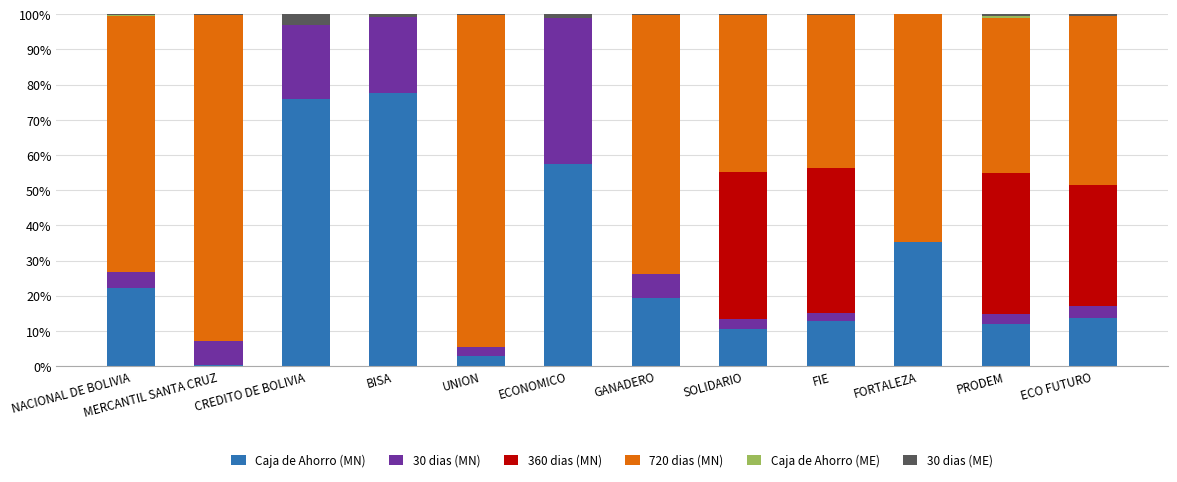

How many categories are shown in the chart?

12